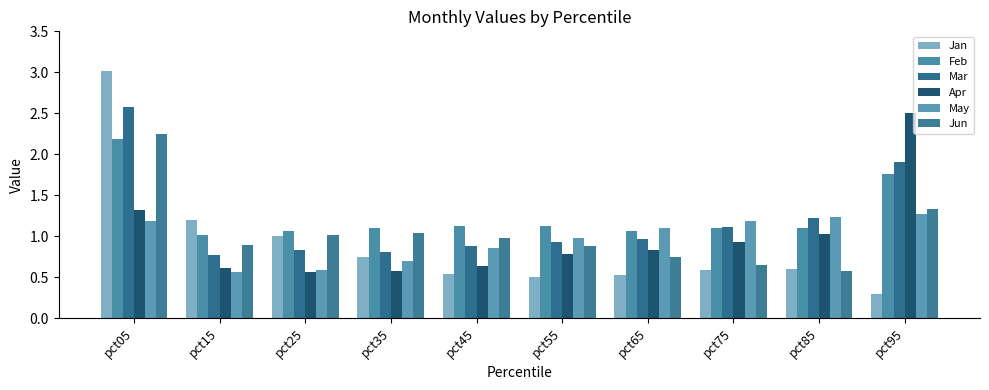

Which series changed the most between pct15 and pct35?

Jan